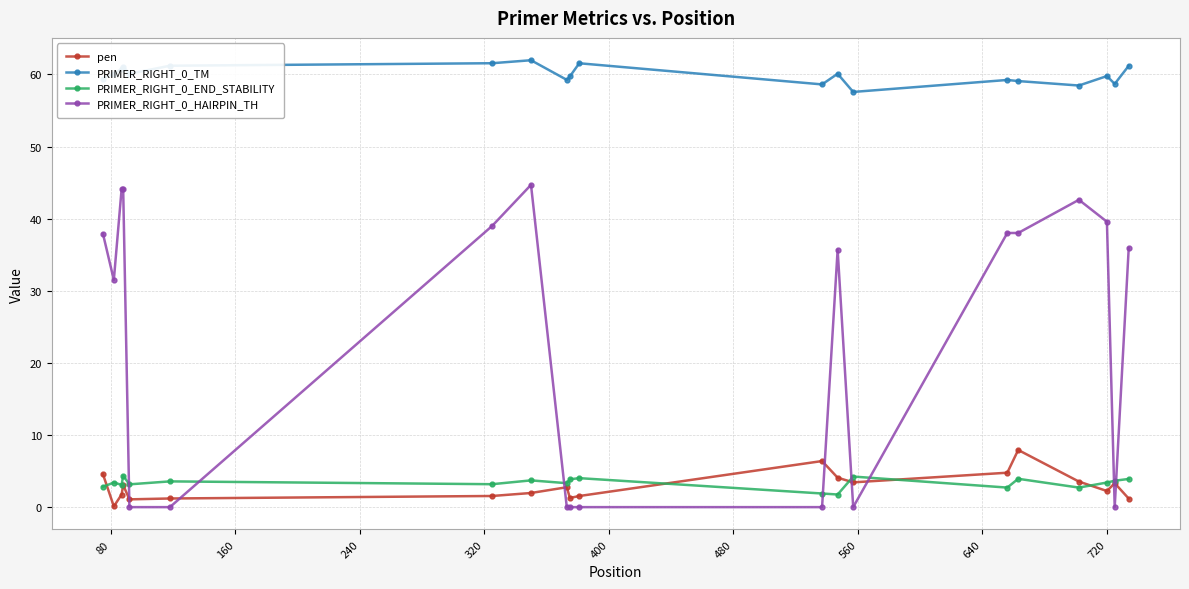

True or false: PRIMER_RIGHT_0_TM and PRIMER_RIGHT_0_HAIRPIN_TH cross at least once.

False